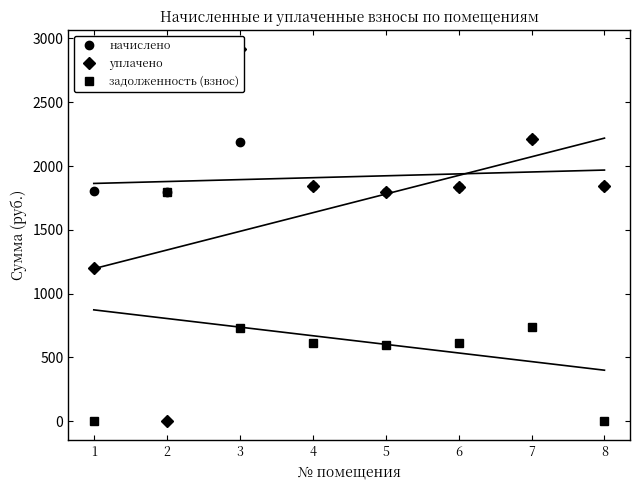

Reading left to right, what are all the values shown in this chart?

начислено: 1=1803.7	2=1800.0	3=2188.6	4=1840.3	5=1800.0	6=1836.7	7=2214.3	8=1844.0
уплачено: 1=1202.4	2=0.0	3=2918.1	4=1840.3	5=1800.0	6=1836.7	7=2214.3	8=1844.0
задолженность (взнос): 1=0.0	2=1800.0	3=729.5	4=613.4	5=600.0	6=612.2	7=738.1	8=0.0